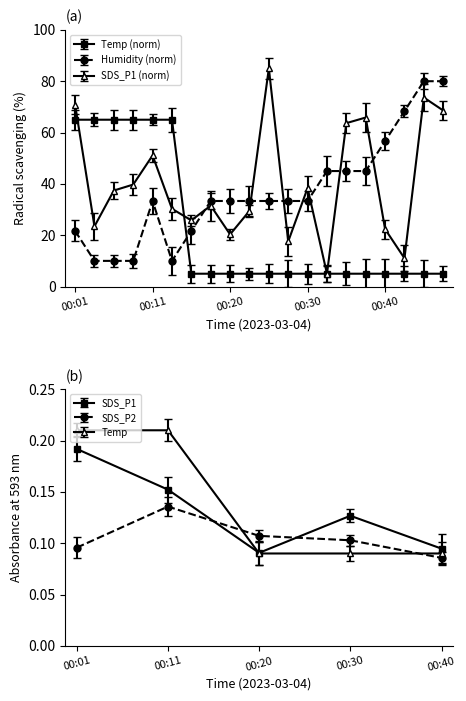

Which series has the largest total across all categories?

SDS_P1